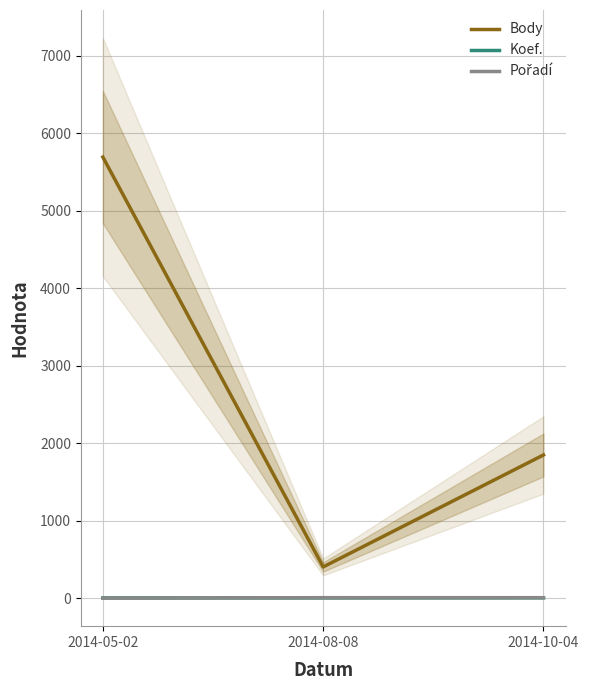

What is the highest value of the Body series?

5693